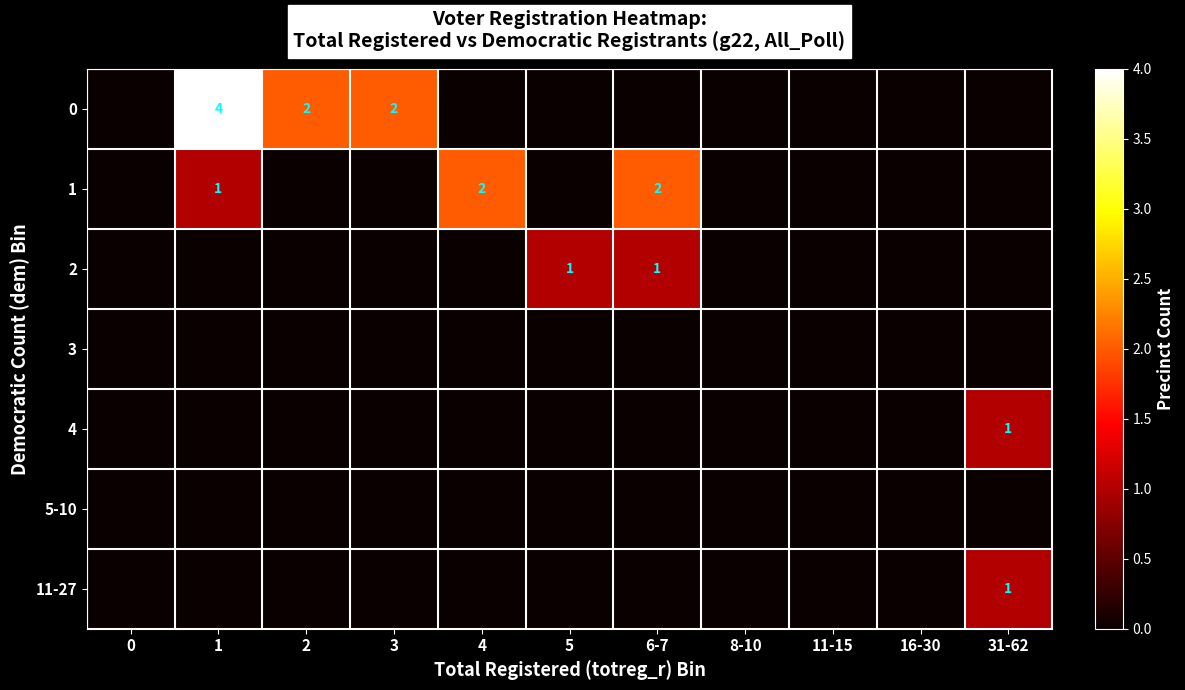

True or false: 1 has a value of 1 at 1.

True